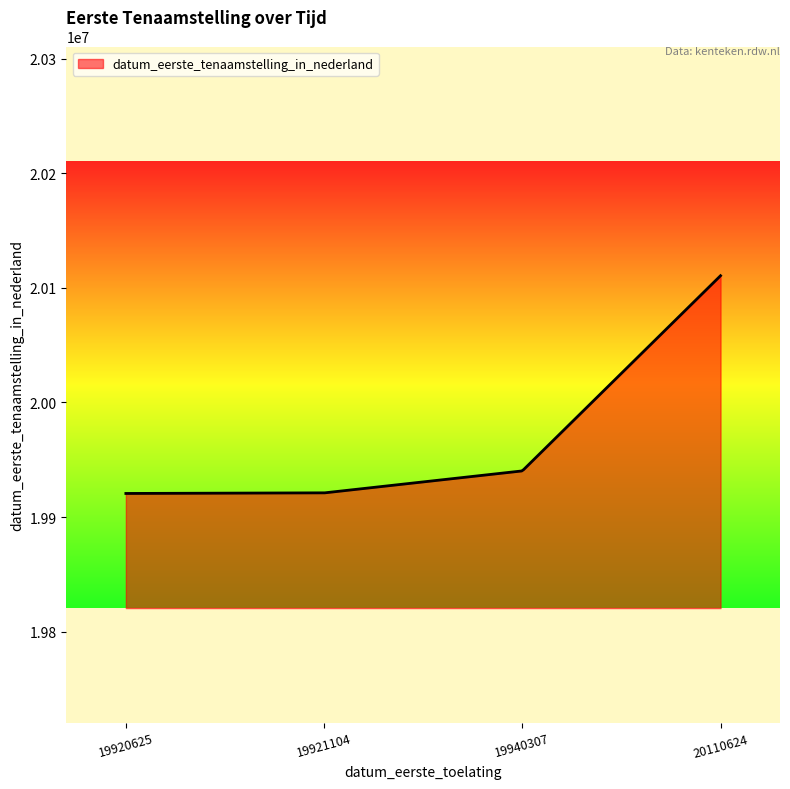

What is the maximum value shown in the chart?

20110624.0